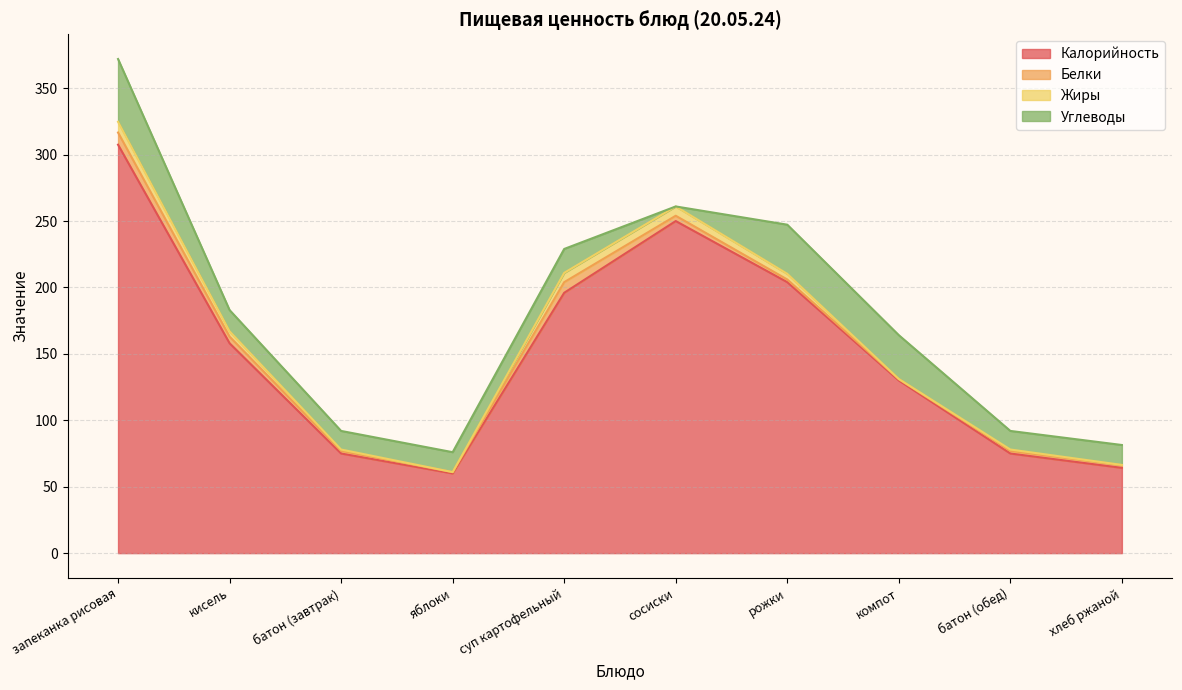

At сосиски, list the series in order from smallest to largest.

Углеводы, Белки, Жиры, Калорийность